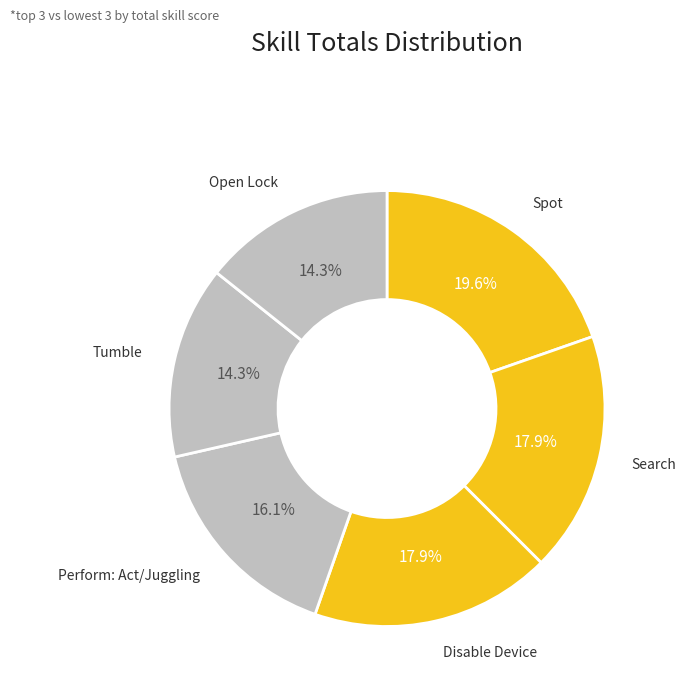

Count the number of slices in the pie.

6